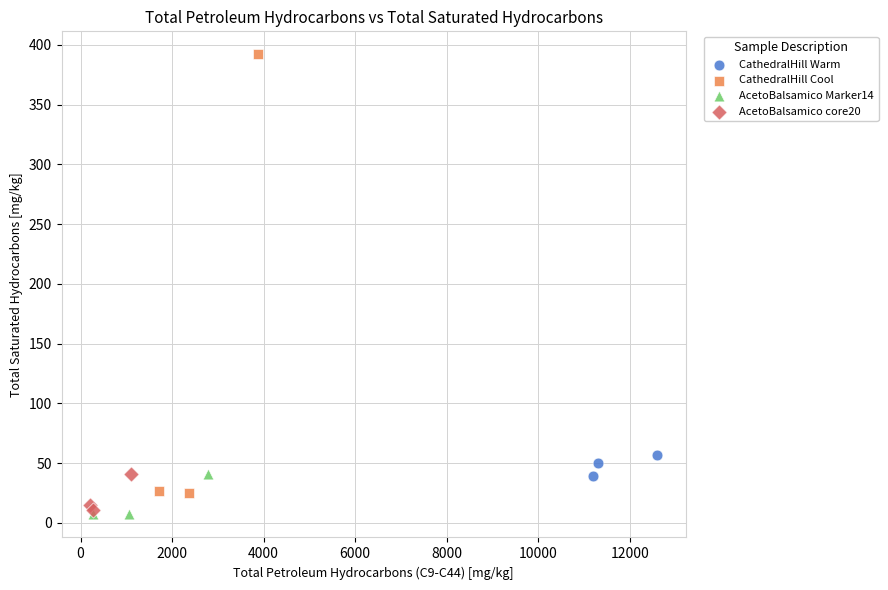

Which series has the widest spread of Y values?

CathedralHill Cool